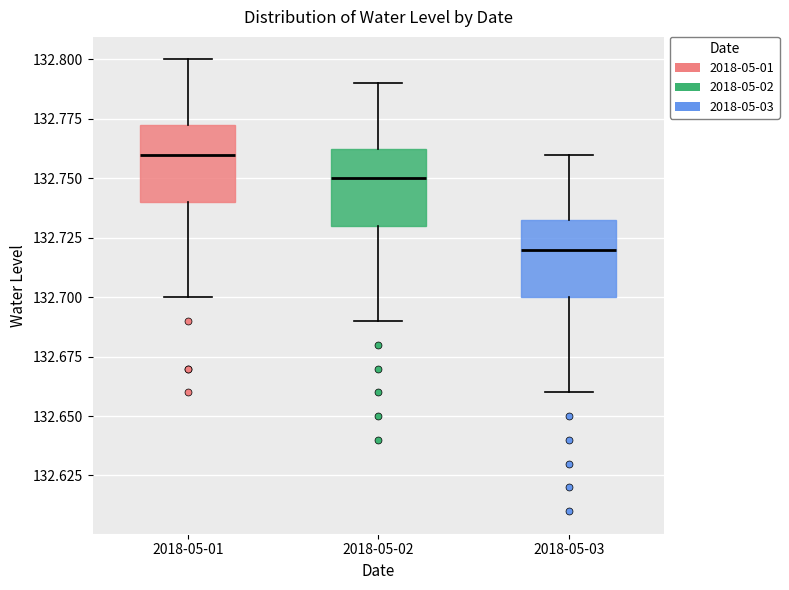

Reading left to right, transcribe this box plot: for each box, give where its median line is, the range the box spans, and where its two whiskers end, as read against the y-axis. The values are not printed on the chart, so give them approximately, as read against the axis.

2018-05-01: median 132.760, box 132.740 to 132.775, whiskers 132.700 to 132.800
2018-05-02: median 132.750, box 132.730 to 132.765, whiskers 132.690 to 132.790
2018-05-03: median 132.720, box 132.700 to 132.735, whiskers 132.660 to 132.760